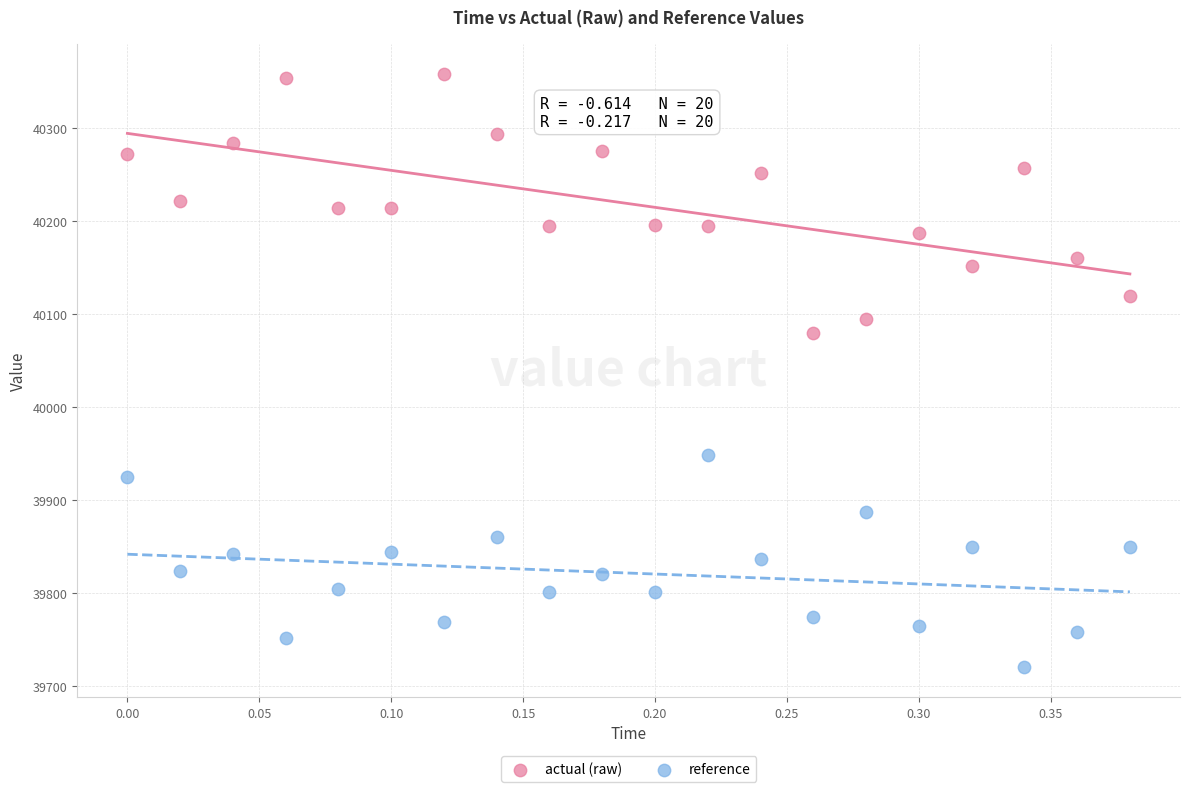

Which series reaches the minimum Y coordinate?

reference